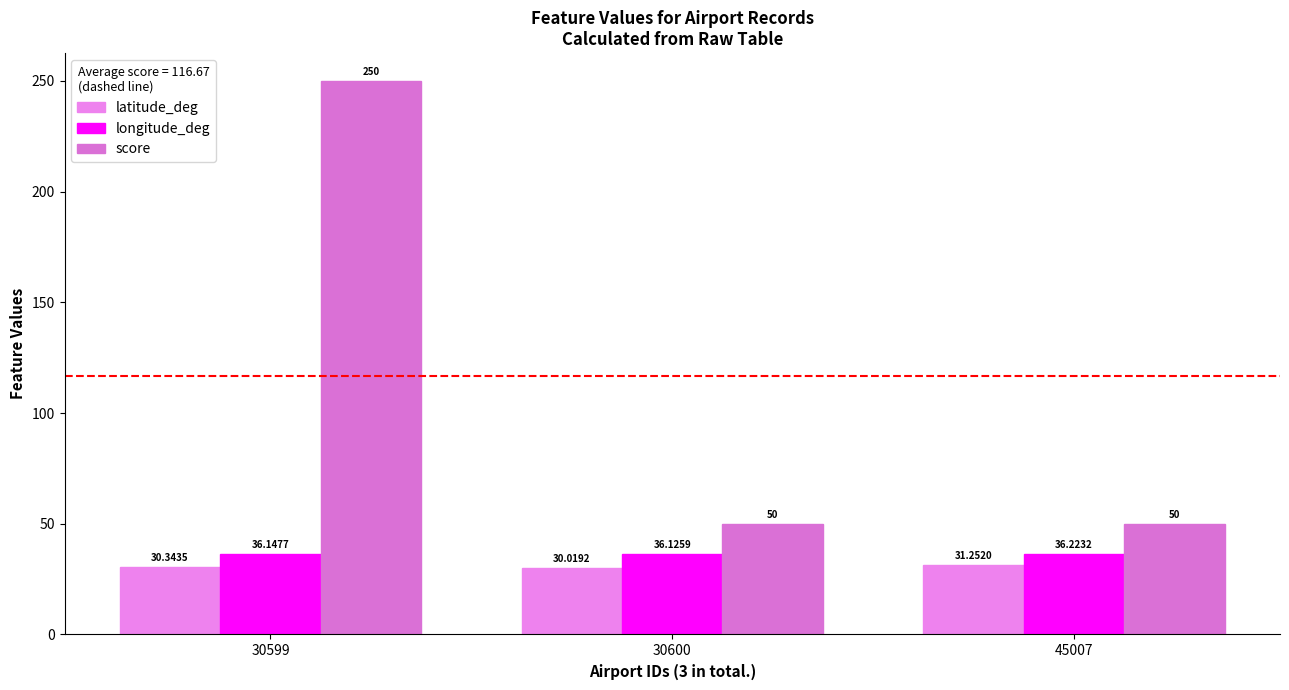

At 30599, list the series in order from smallest to largest.

latitude_deg, longitude_deg, score